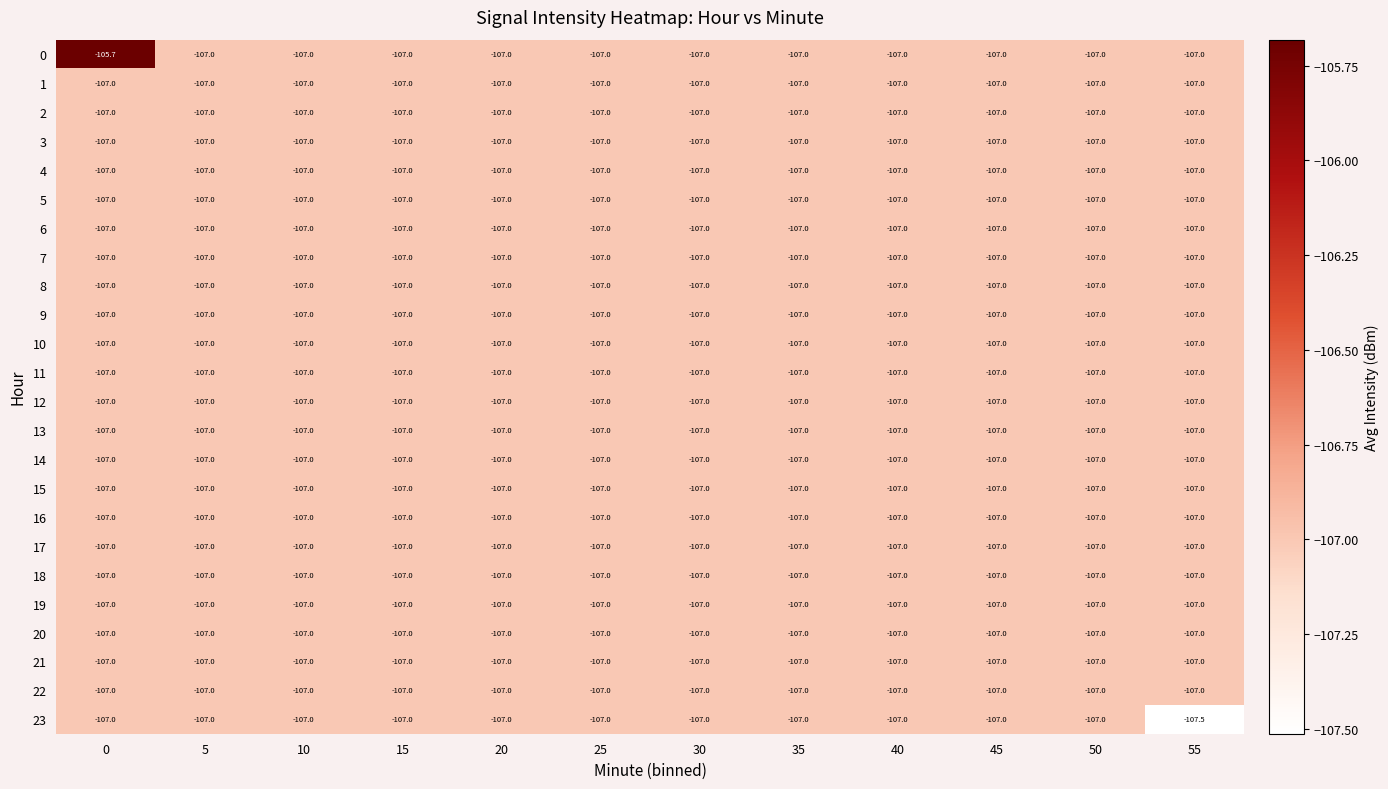

The value of 16 at 45 is -184.4. True or false?

False